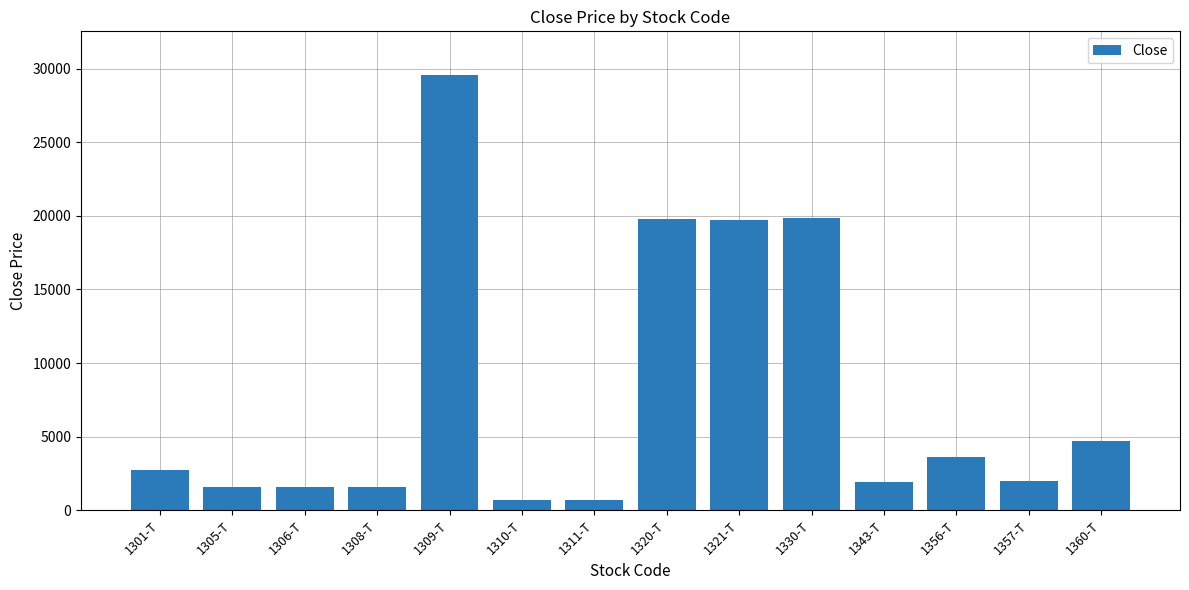

What is the value of the 4th bar from the left?

1564